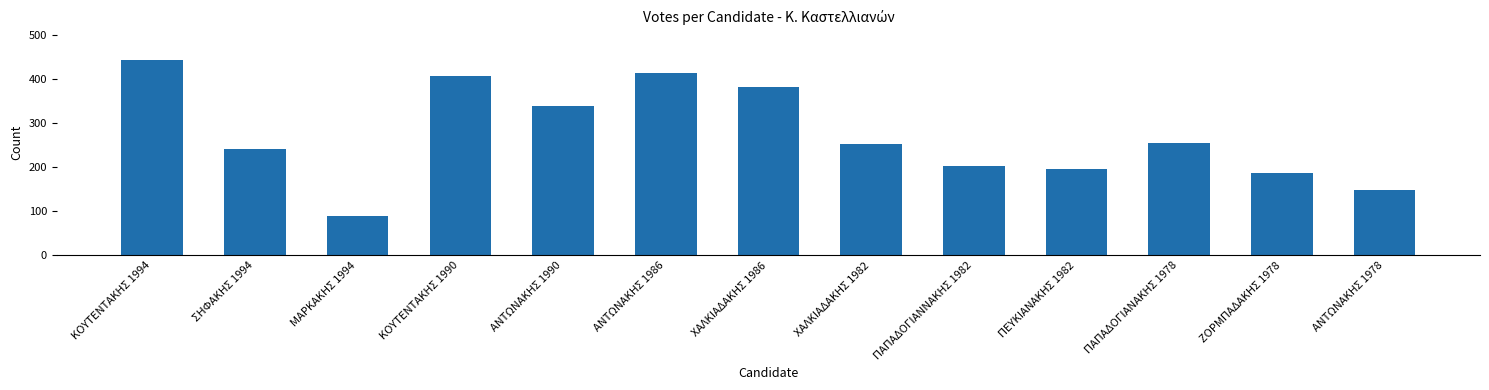

Is it true that the value at ΠΑΠΑΔΟΓΙΑΝΑΚΗΣ 1978 is 254?

True